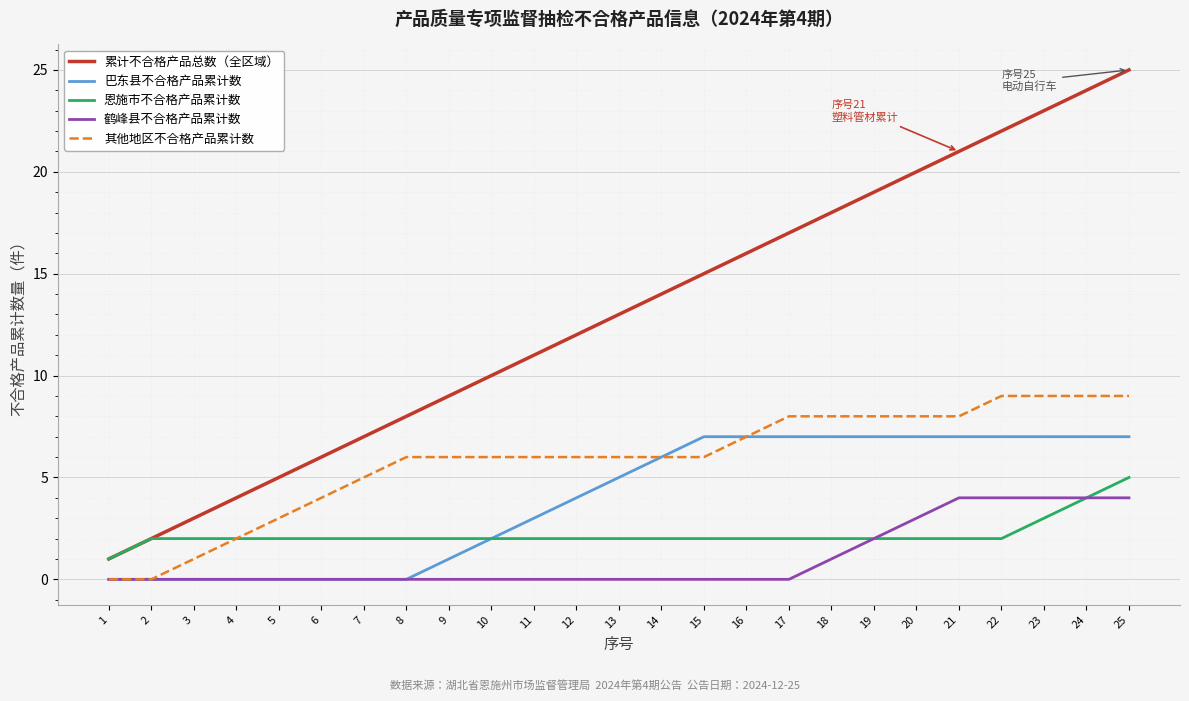

What is the difference between the second highest and minimum values in the 恩施市不合格产品累计数 series?

3